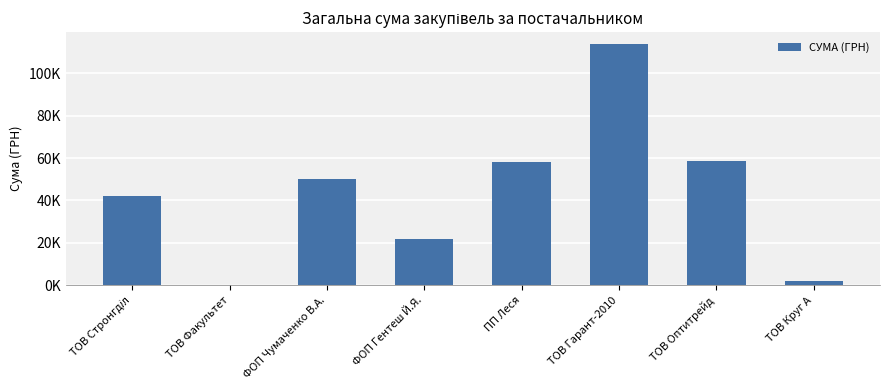

Reading left to right, extract all data points from this chart.

ТОВ Стронгділ=41972.0	ТОВ Факультет=215.0	ФОП Чумаченко В.А.=50016.0	ФОП Гентеш Й.Я.=21676.0	ПП Леся=58178.6	ТОВ Гарант-2010=113701.3	ТОВ Оптитрейд=58808.8	ТОВ Круг А=2079.8